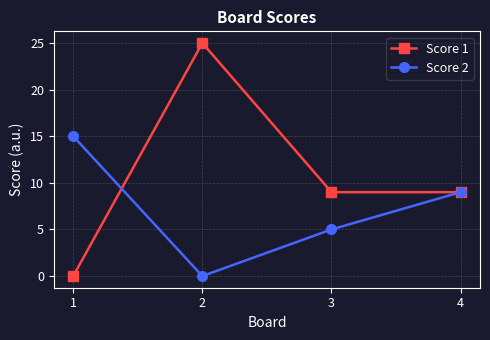

What is the value of the Score 1 point at the 3rd from the left?

9